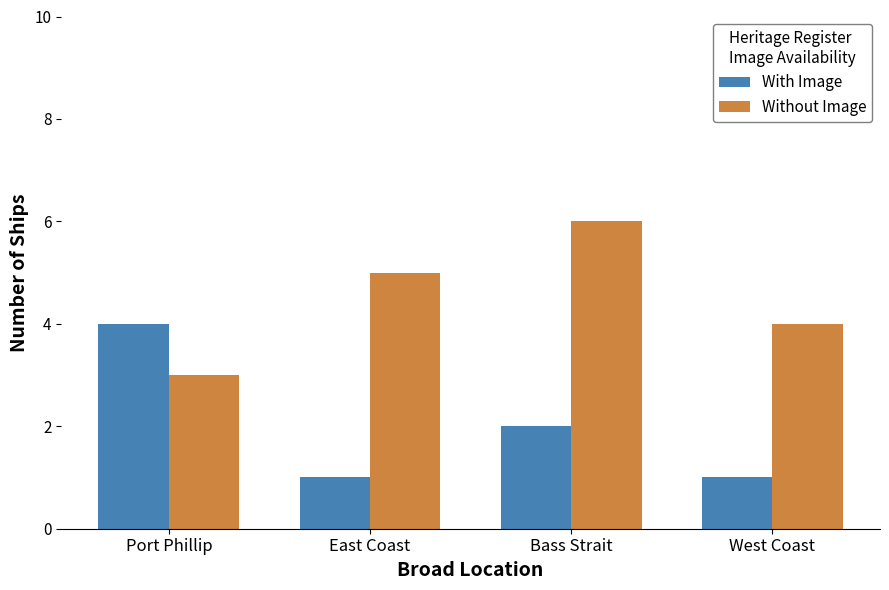

How many With Image values are between 1 and 4?

4